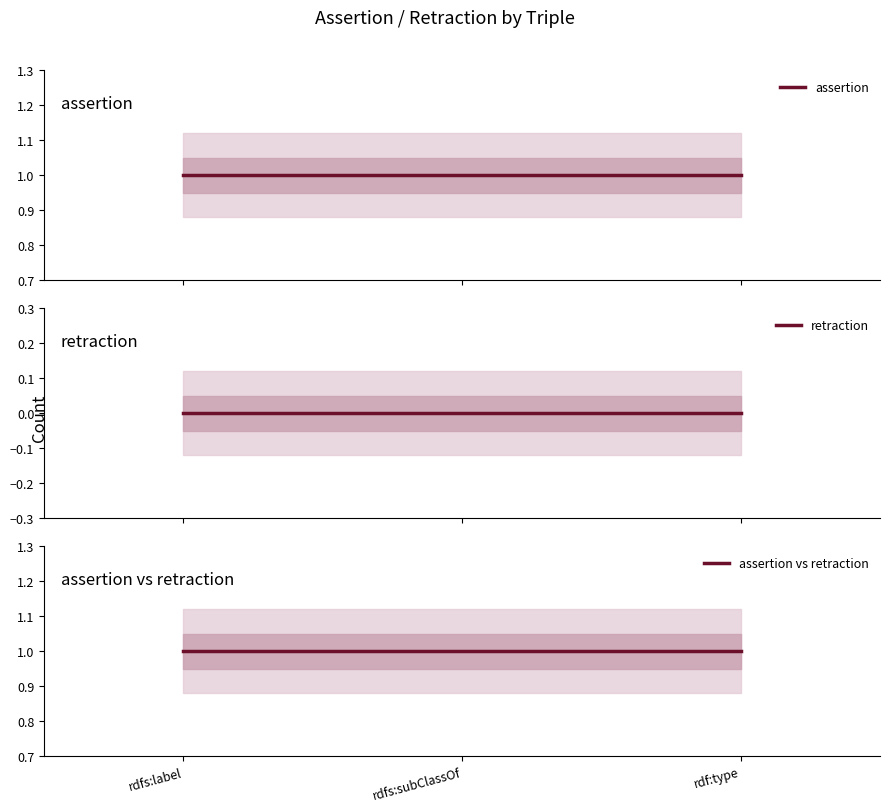

Which category has the highest value in the retraction series?

rdfs:label